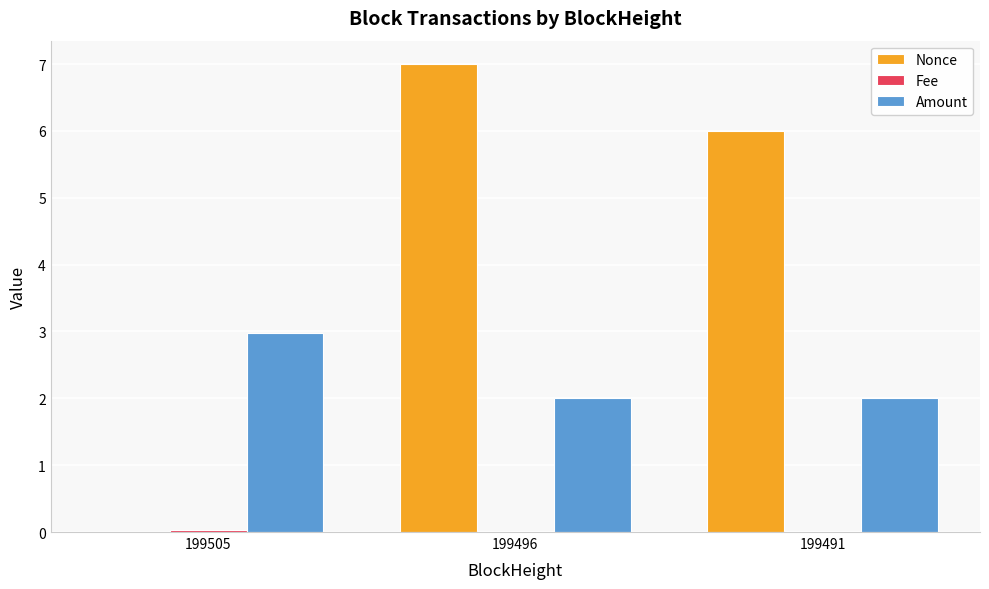

Between 199505 and 199491, which series saw the biggest shift?

Nonce